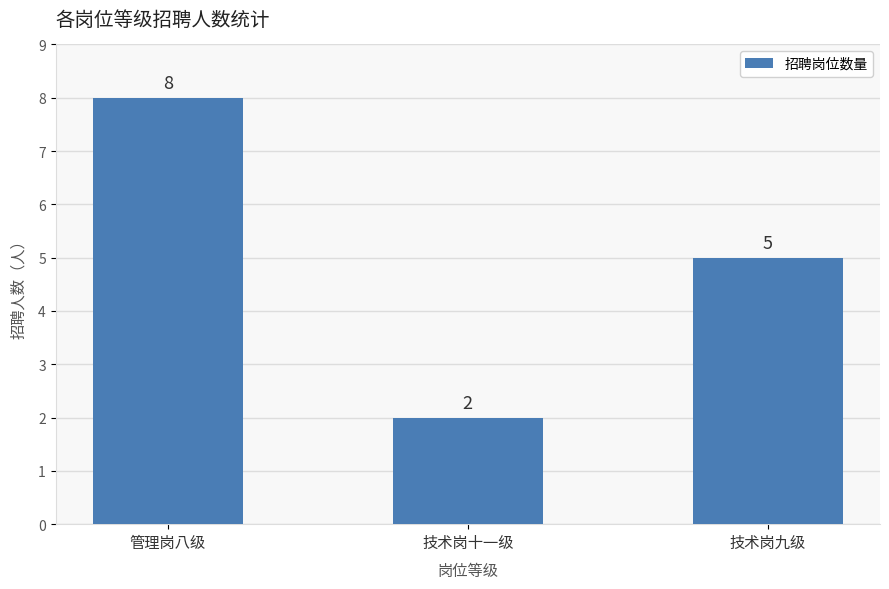

Is it true that the value at 管理岗八级 is 11?

False